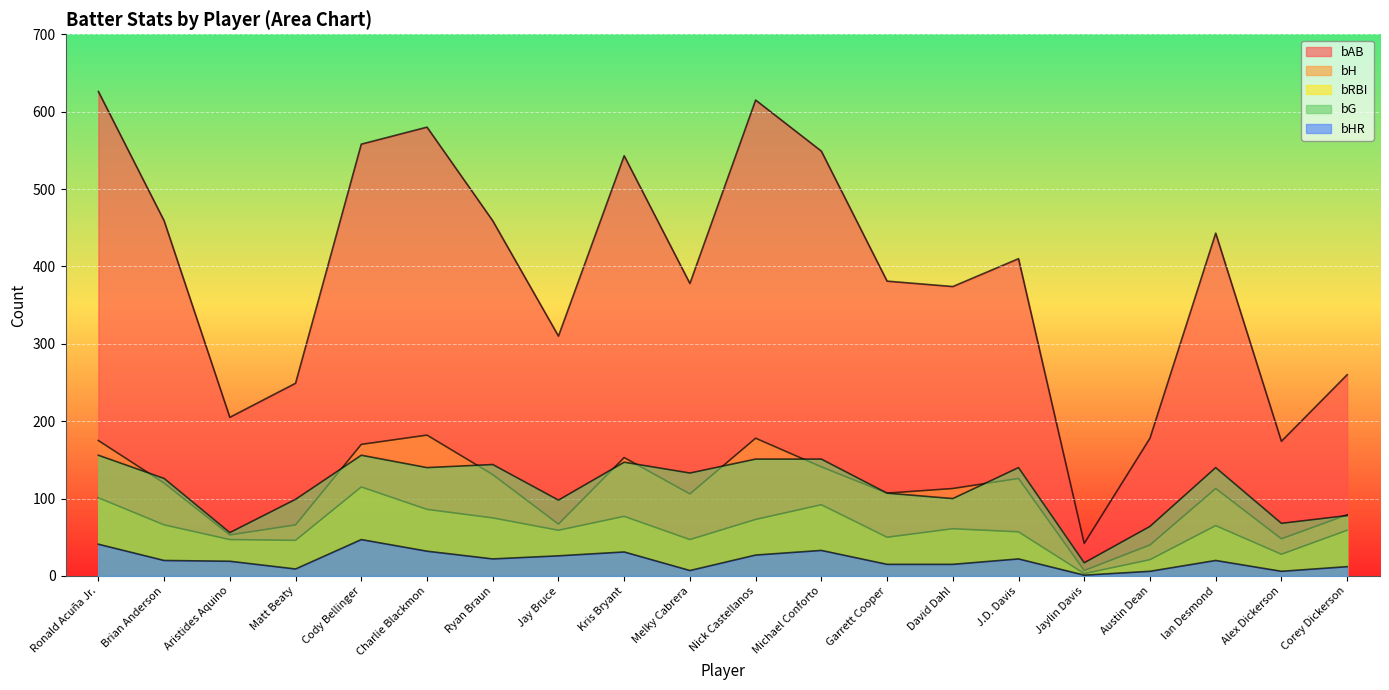

Between Ronald Acuña Jr. and Jaylin Davis, which series saw the biggest shift?

bAB